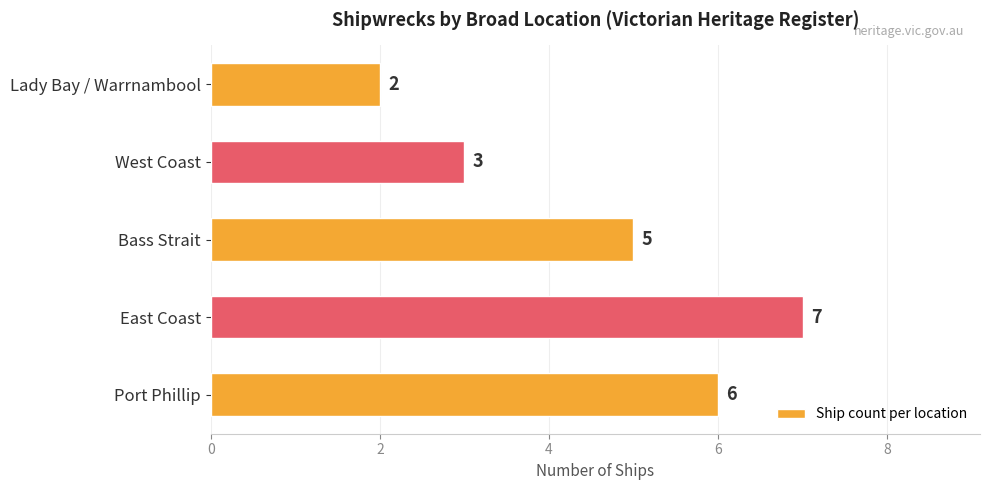

Reading top to bottom, what are all the values shown in this chart?

Lady Bay / Warrnambool=2	West Coast=3	Bass Strait=5	East Coast=7	Port Phillip=6